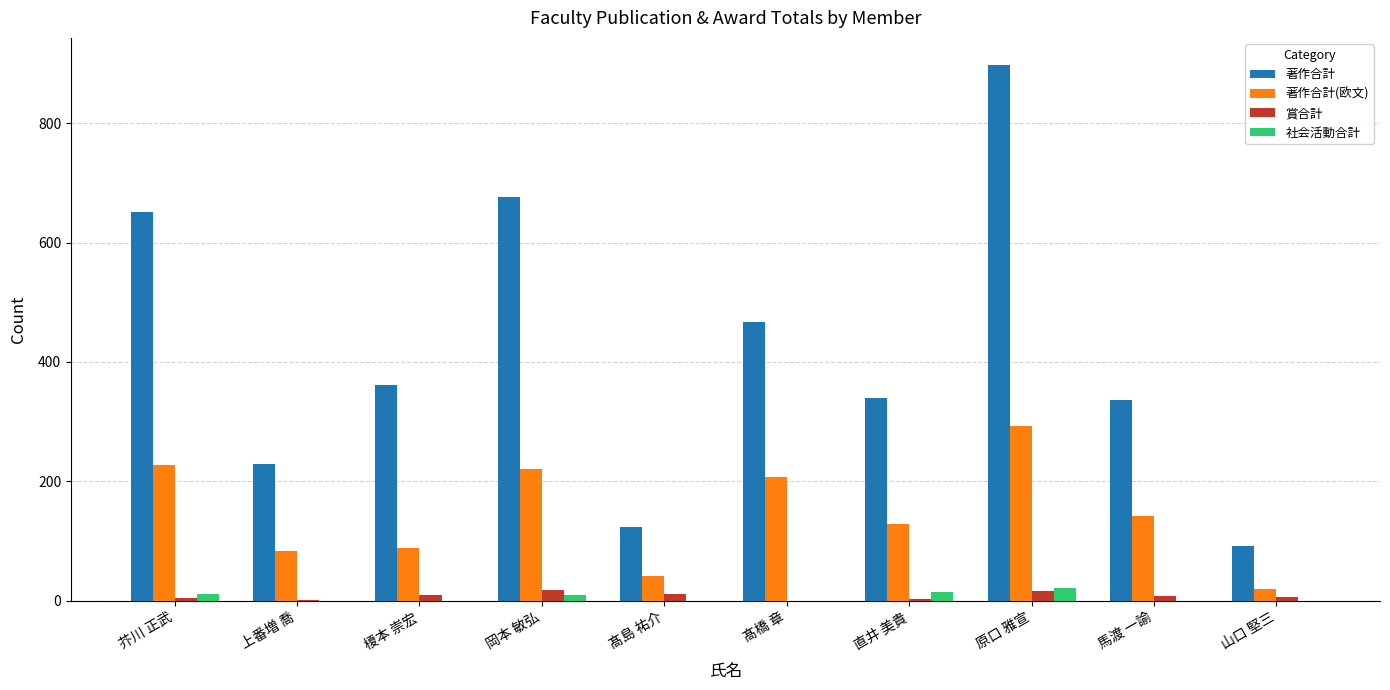

Read the 社会活動合計 value at 原口 雅宣.

21